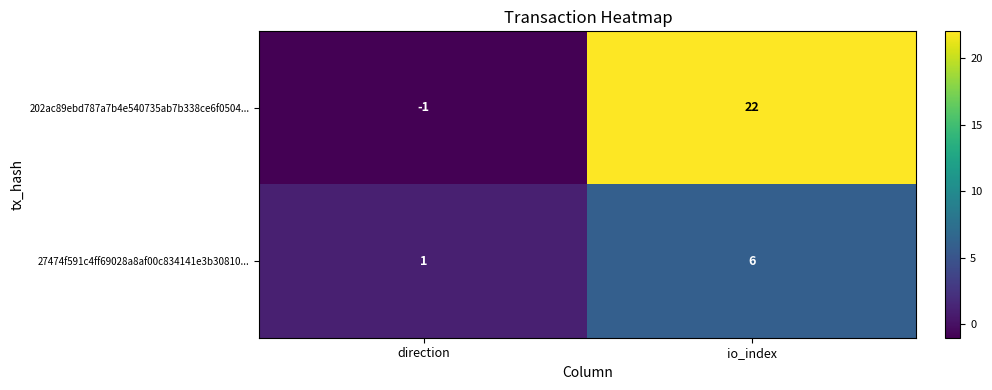

Count the number of data series in this chart.

2